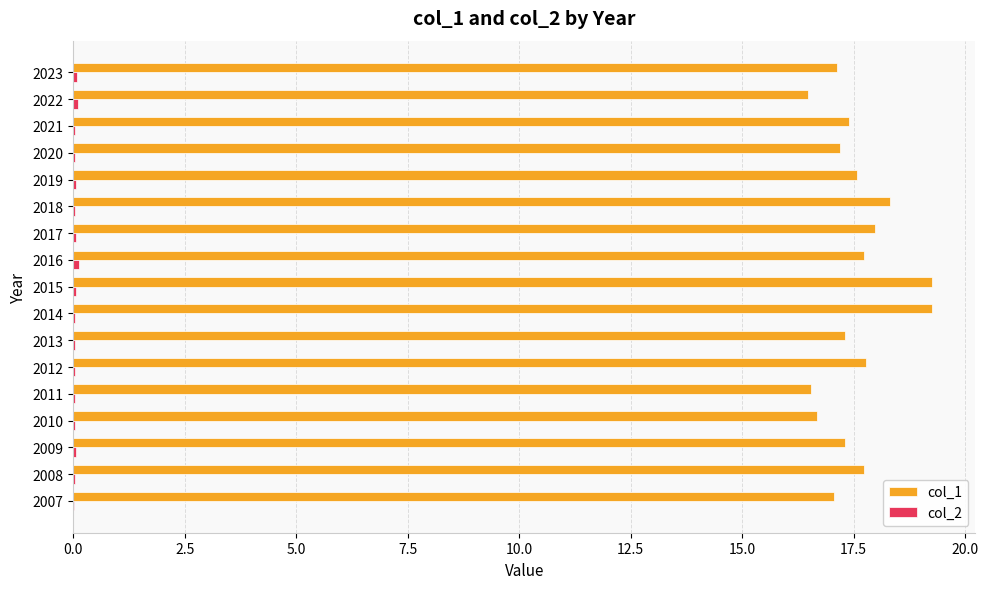

What is the highest value of the col_1 series?

19.3